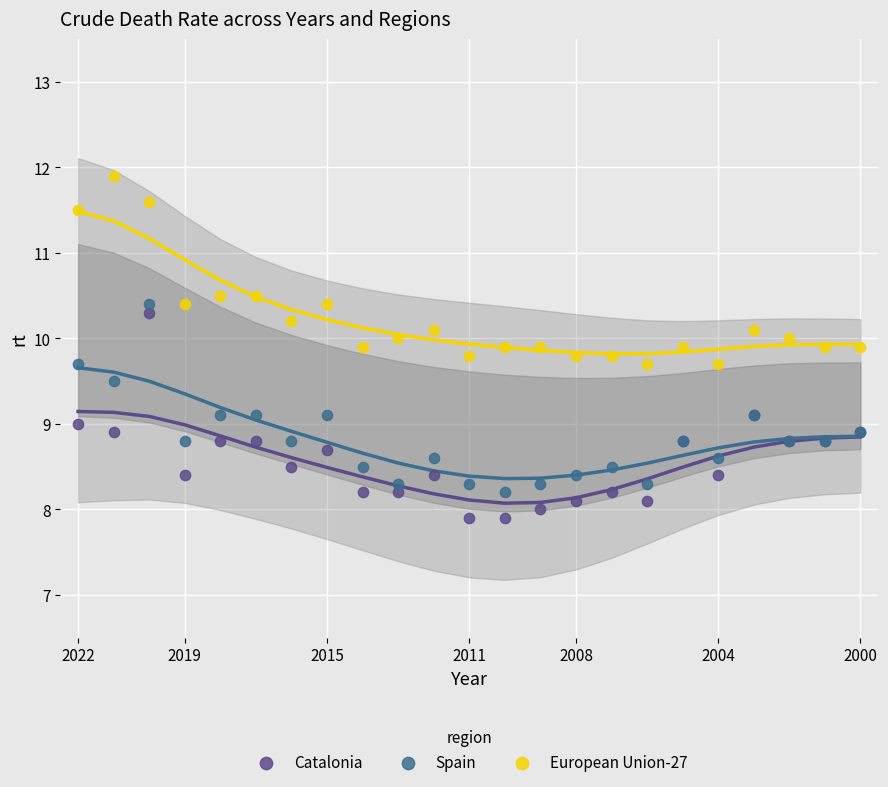

Which series reaches the minimum Y coordinate?

Catalonia